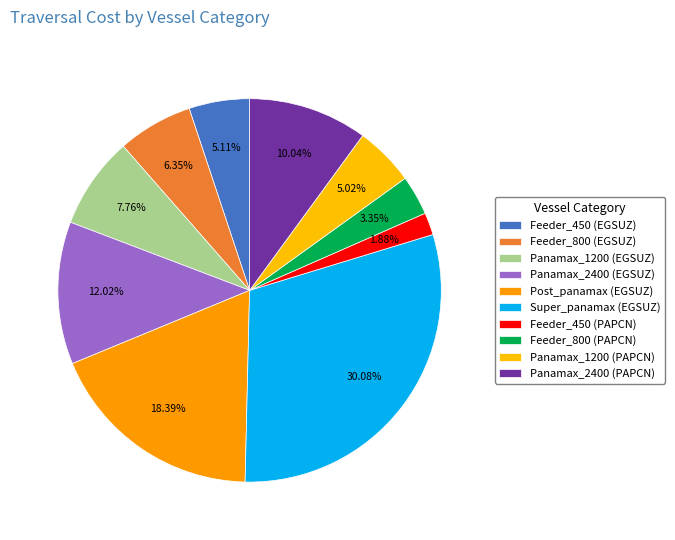

How many segments does this pie chart have?

10